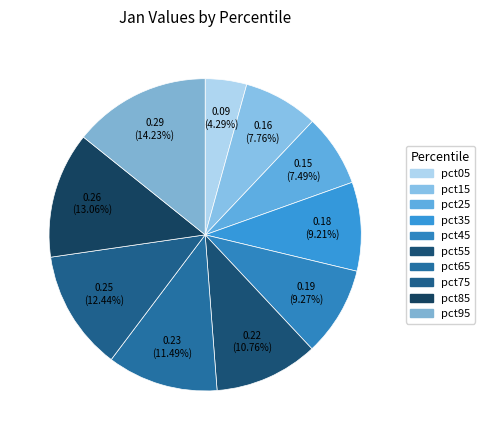

To the nearest percent, what is the average slice percentage?

10%